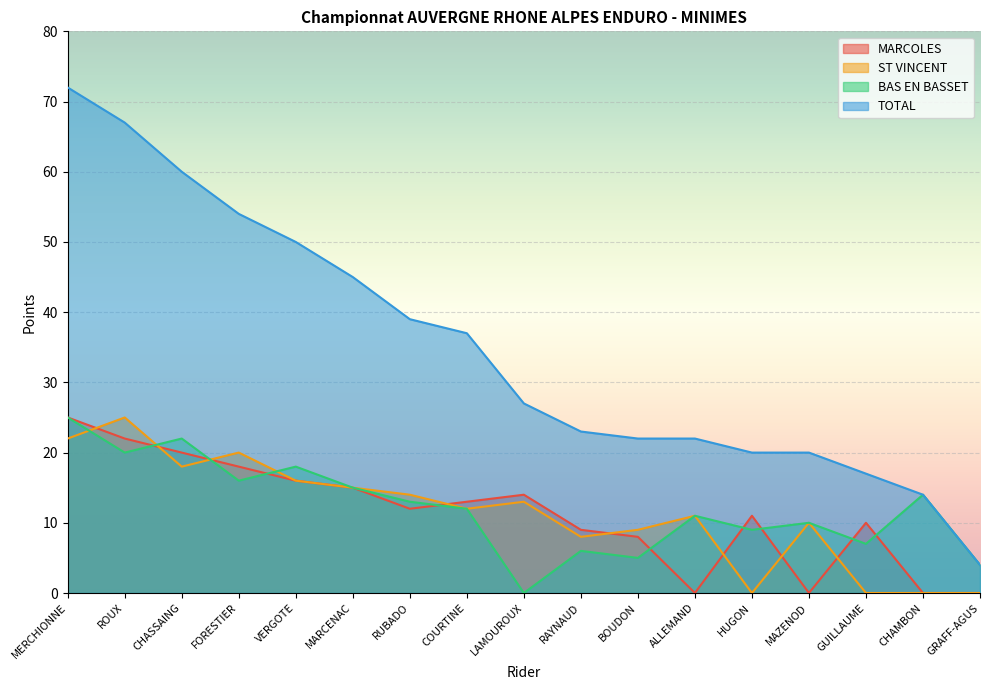

Reading right to left, extract all data points from this chart.

MARCOLES: 0	0	10	0	11	0	8	9	14	13	12	15	16	18	20	22	25
ST VINCENT: 0	0	0	10	0	11	9	8	13	12	14	15	16	20	18	25	22
BAS EN BASSET: 4	14	7	10	9	11	5	6	0	12	13	15	18	16	22	20	25
TOTAL: 4	14	17	20	20	22	22	23	27	37	39	45	50	54	60	67	72